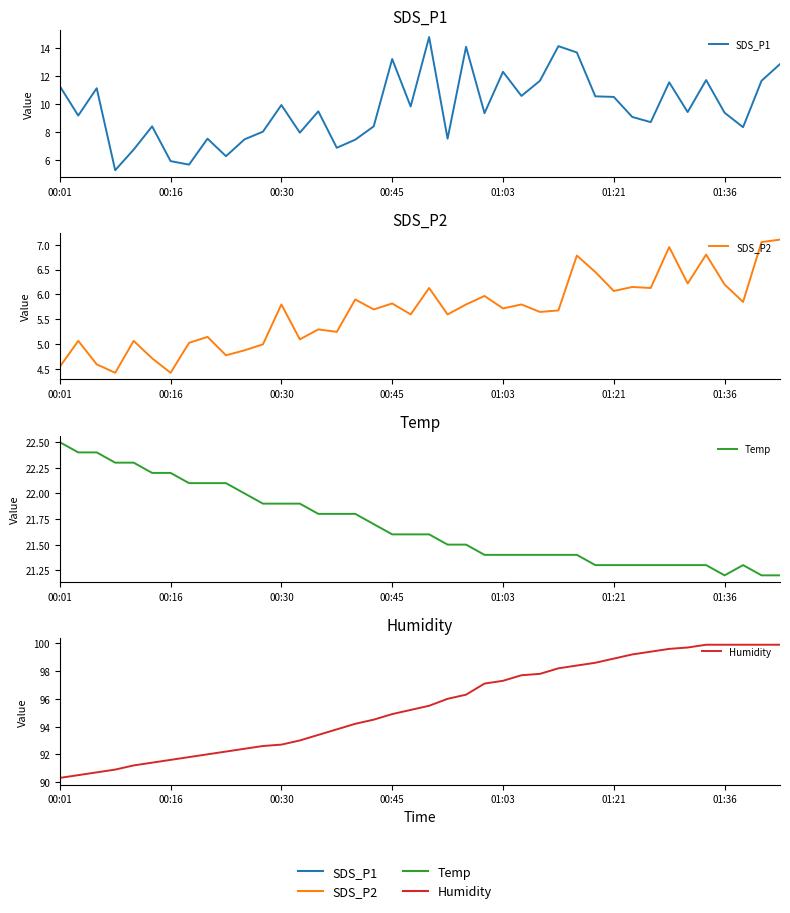

What is the highest value of the SDS_P2 series?

7.1